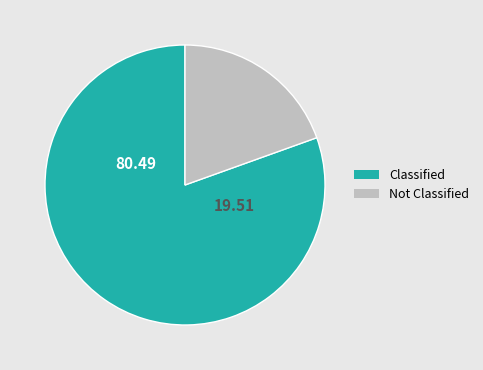

Does any single category account for the majority?

Yes